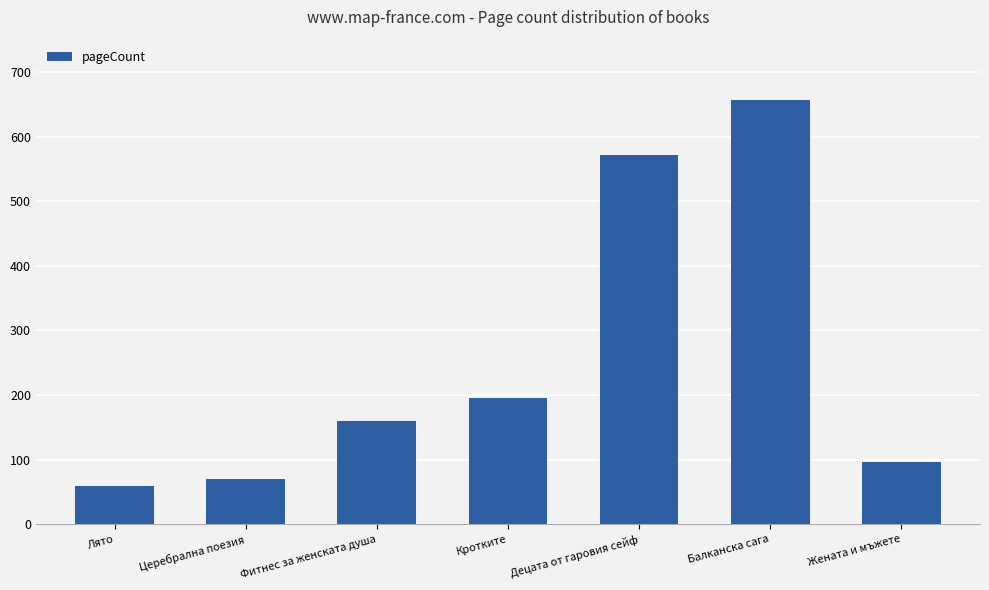

True or false: the data shows 656 at Балканска сага.

True